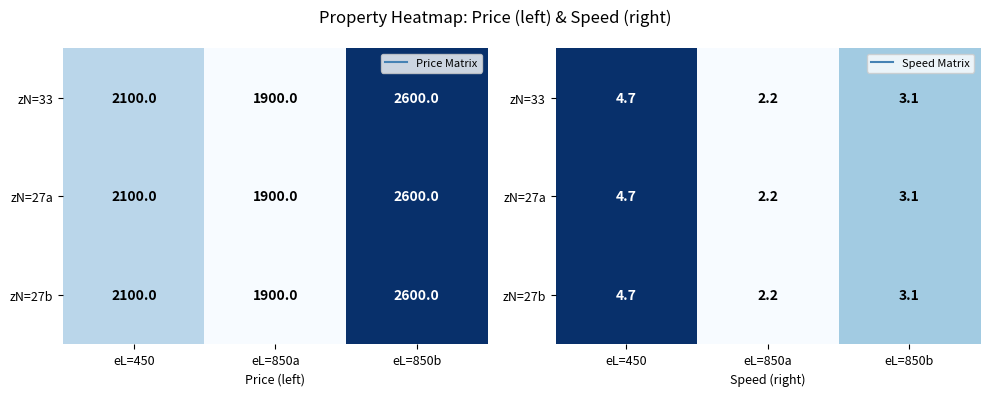

Rank the categories by zN=27a value from highest to lowest.

eL=450, eL=850b, eL=850a